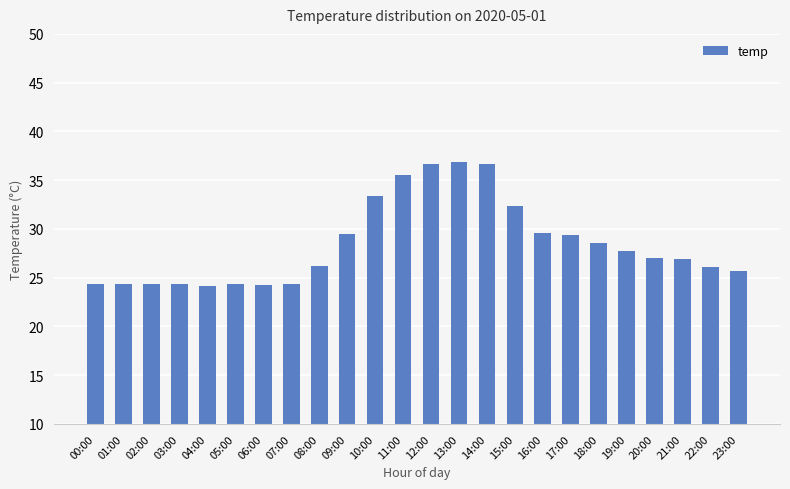

What position from the left is 09:00?

10